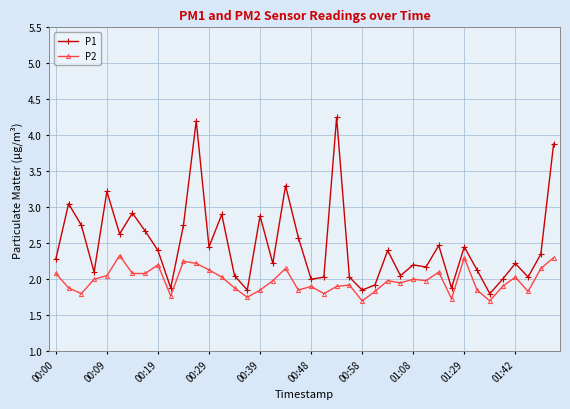

Which series has the widest spread of values?

P1